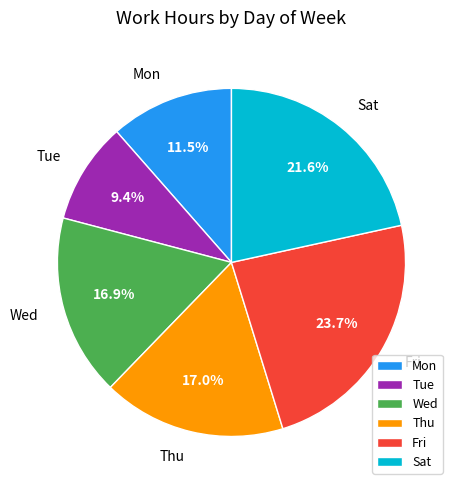

Which has a higher value, Sat or Fri?

Fri